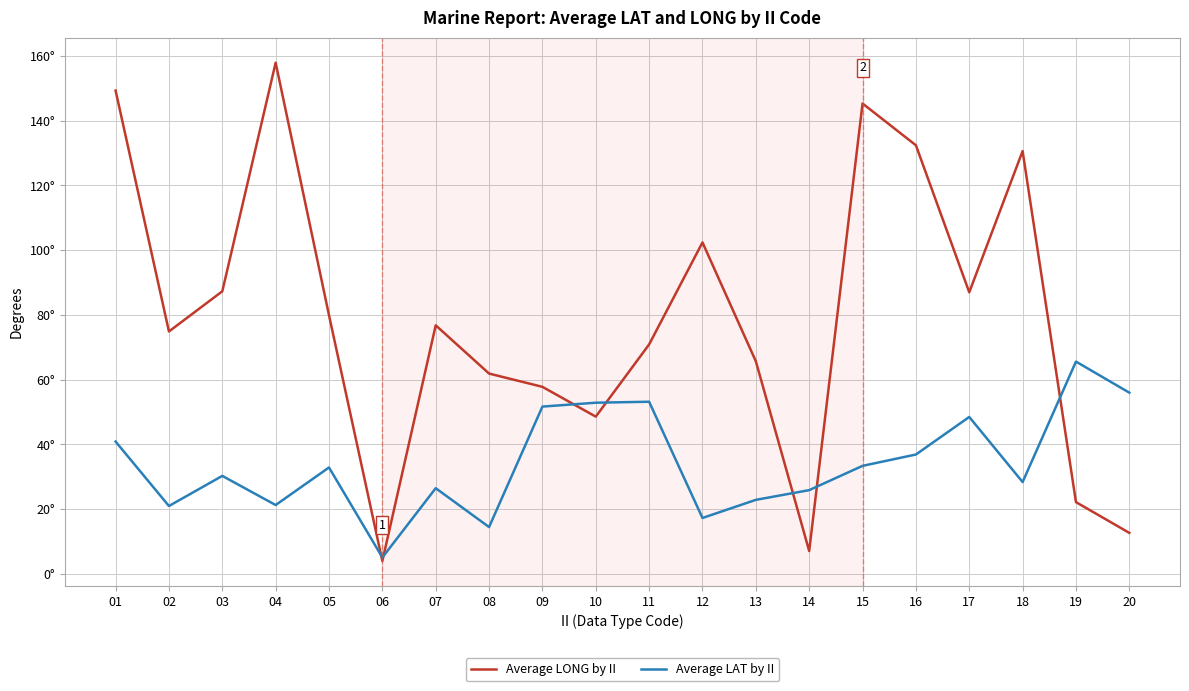

Which series has the largest total across all categories?

Average LONG by II